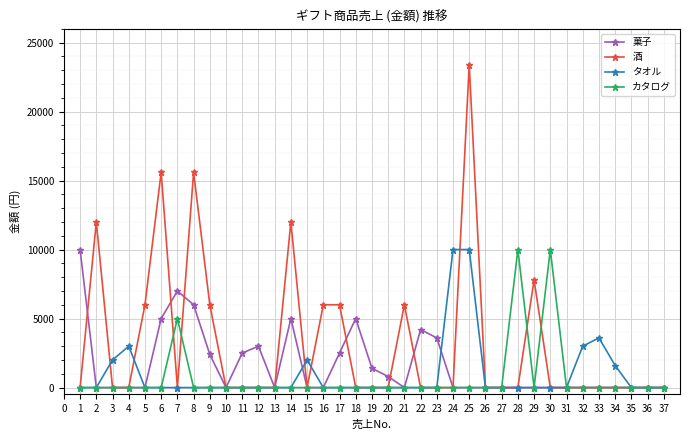

At which category does タオル reach its first local peak?

4